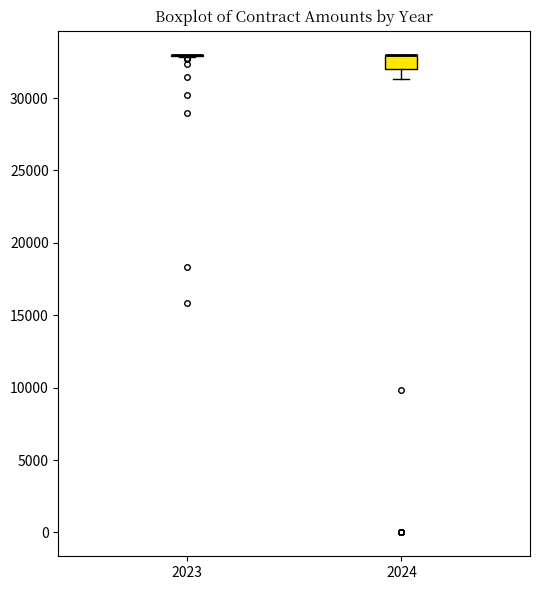

Comparing the boxes themselves (not the whiskers), which one is the tallest?

2024